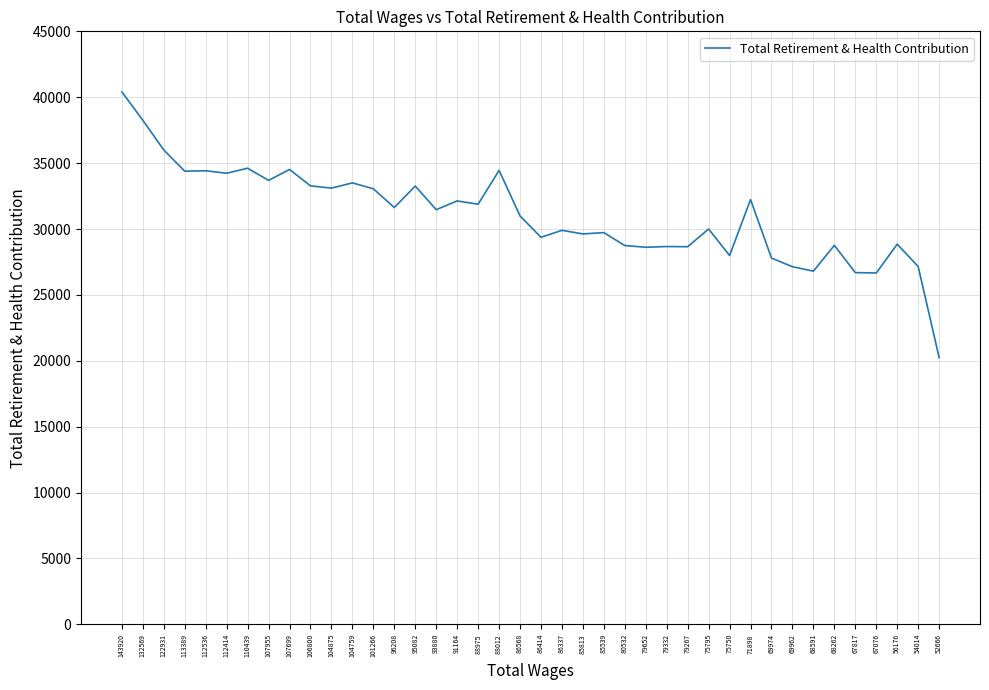

Which has a higher value, 112536 or 122931?

122931